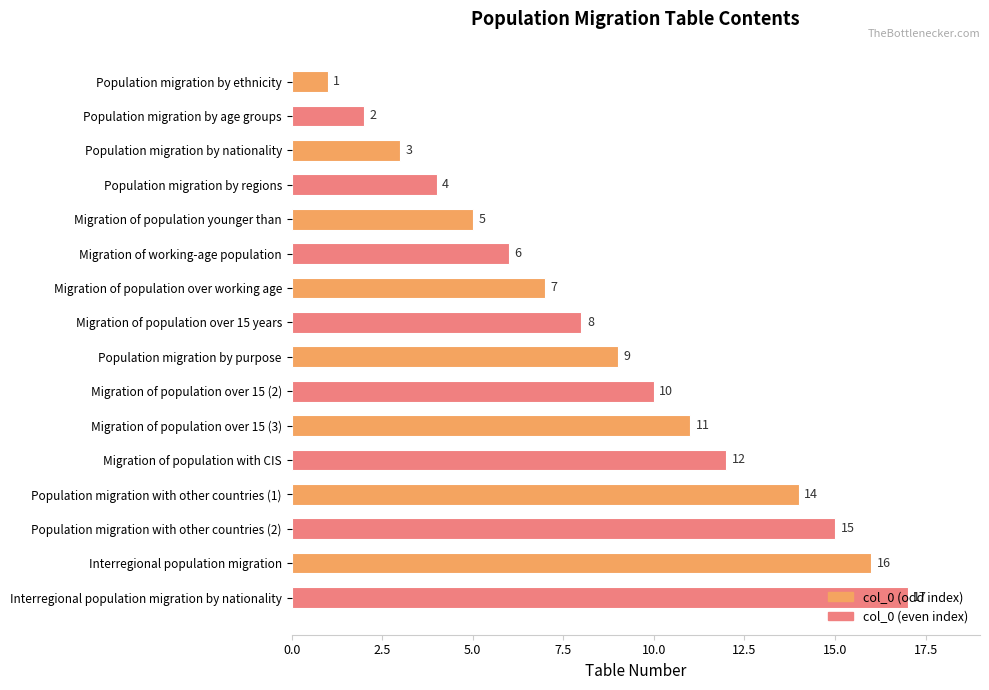

How many bars are there in total?

16